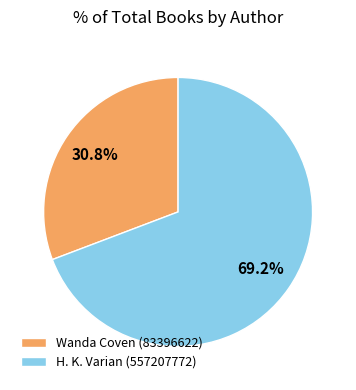

What percentage do H. K. Varian (557207772) and Wanda Coven (83396622) together represent?

100.0%